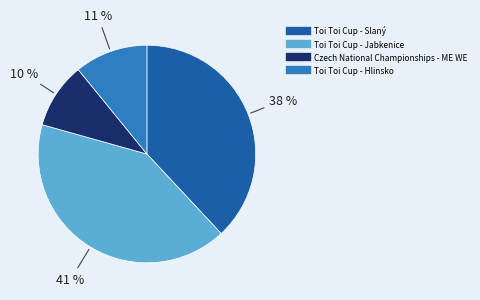

What is the largest slice in the pie chart?

Toi Toi Cup - Jabkenice